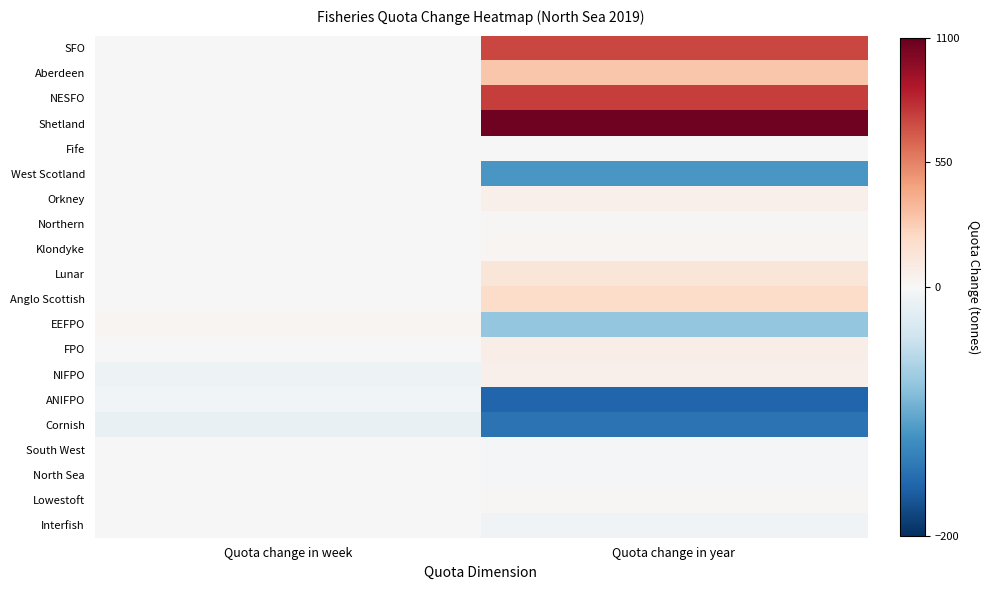

What is the difference between the highest and lowest values at Quota change in year?

1231.9